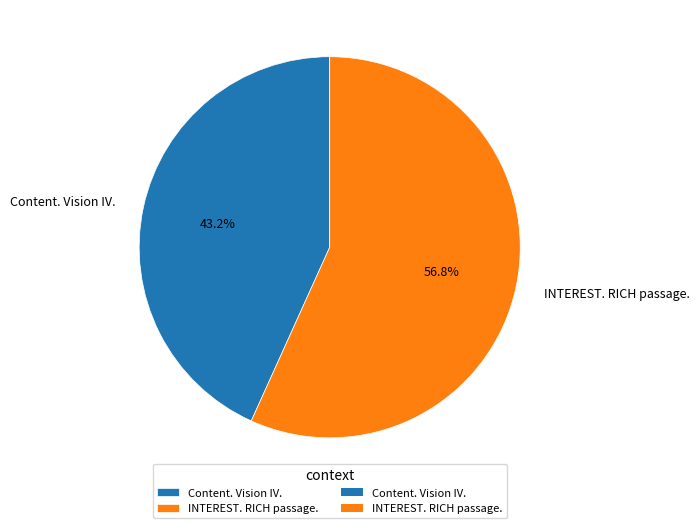

What percentage do Content. Vision IV. and INTEREST. RICH passage. together represent?

100.0%